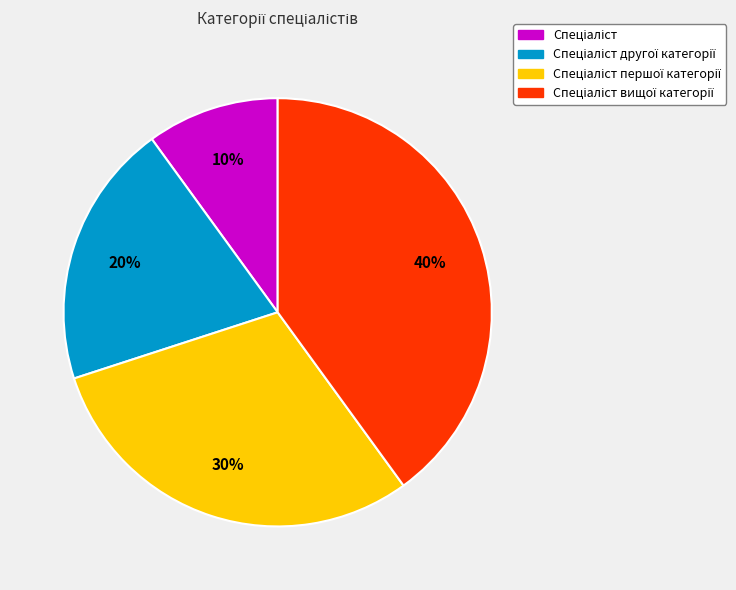

Is there any slice that represents more than half of the pie?

No